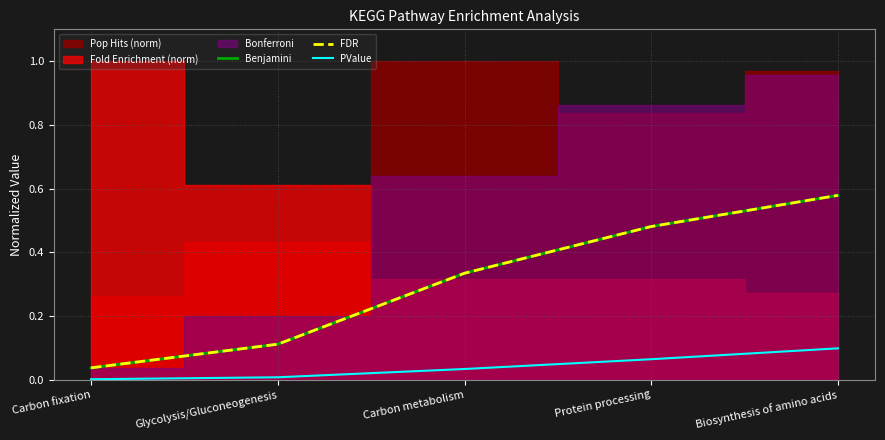

True or false: Benjamini and PValue cross at least once.

False